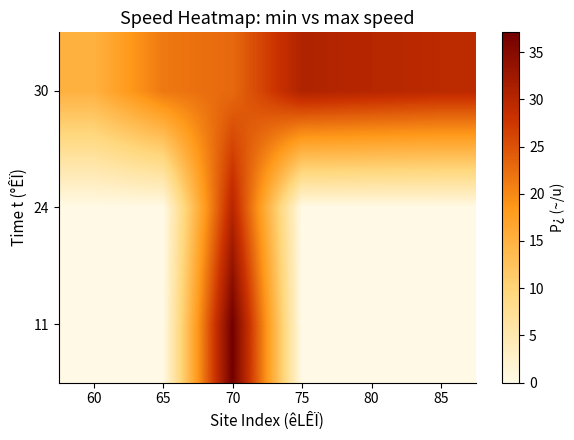

Which category has the highest value across all series?

70